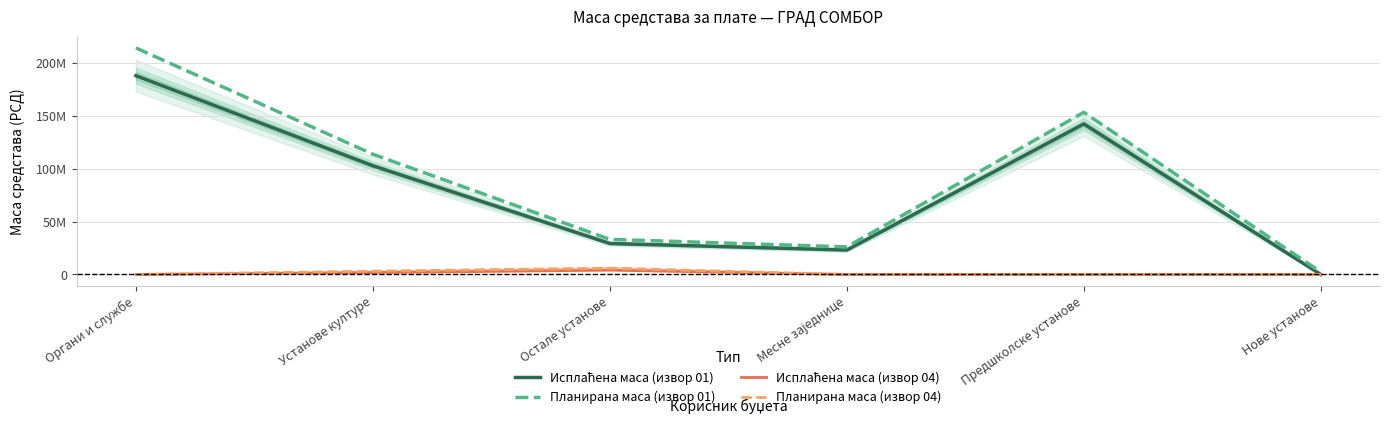

Which series has the largest range (max minus min)?

Планирана маса (извор 01)